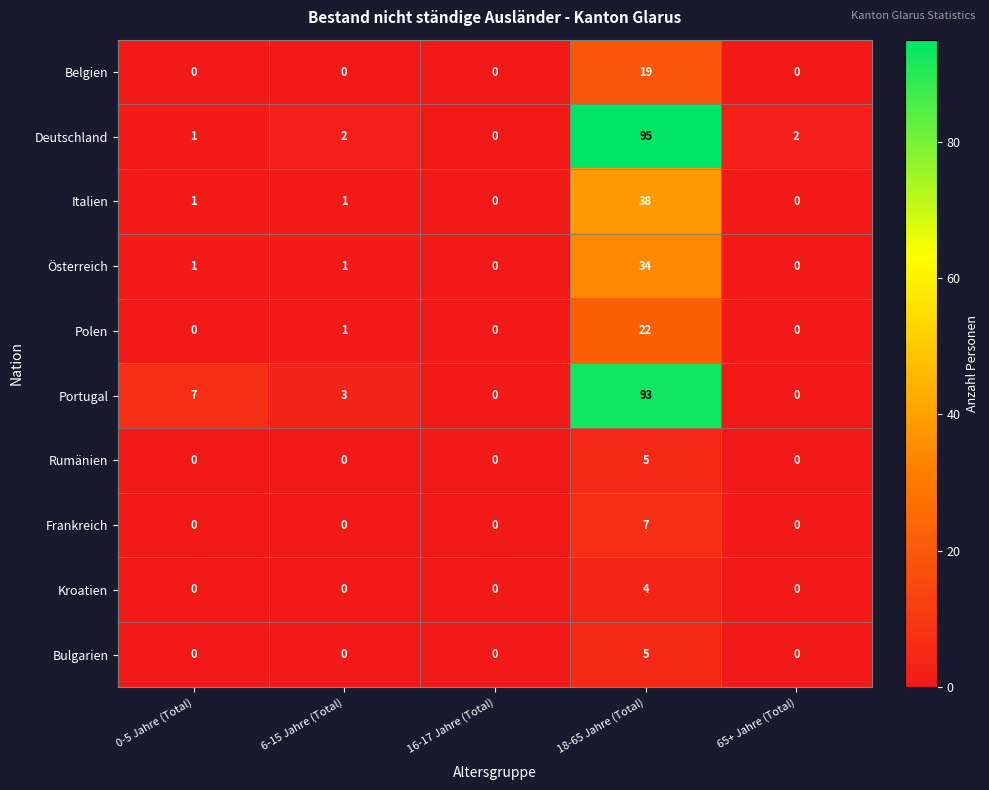

At which label is Portugal closest to 46?

0-5 Jahre (Total)